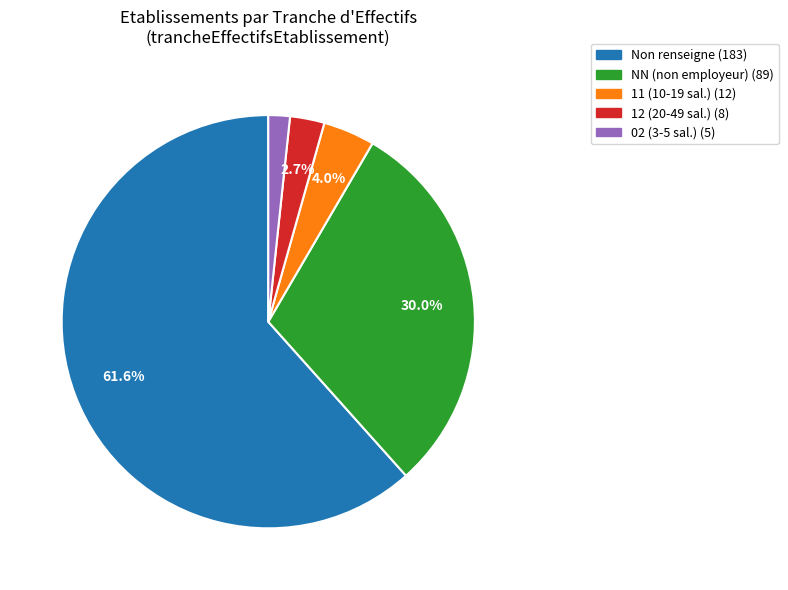

Is there a majority slice in this chart?

Yes